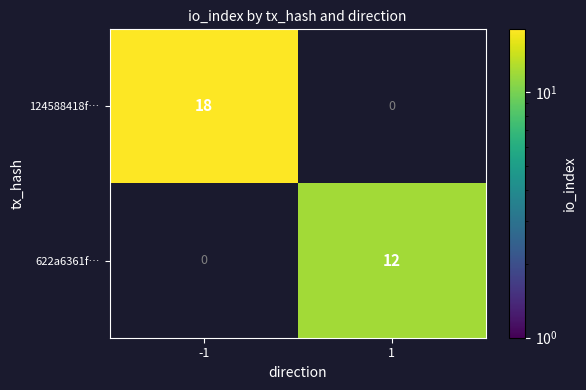

Which series changed the most between -1 and 1?

124588418f…